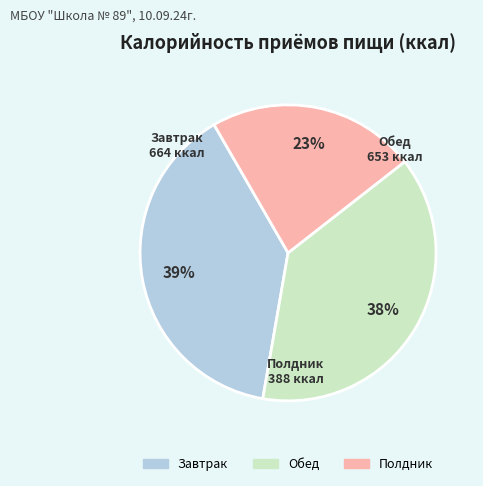

What is the largest slice in the pie chart?

Завтрак